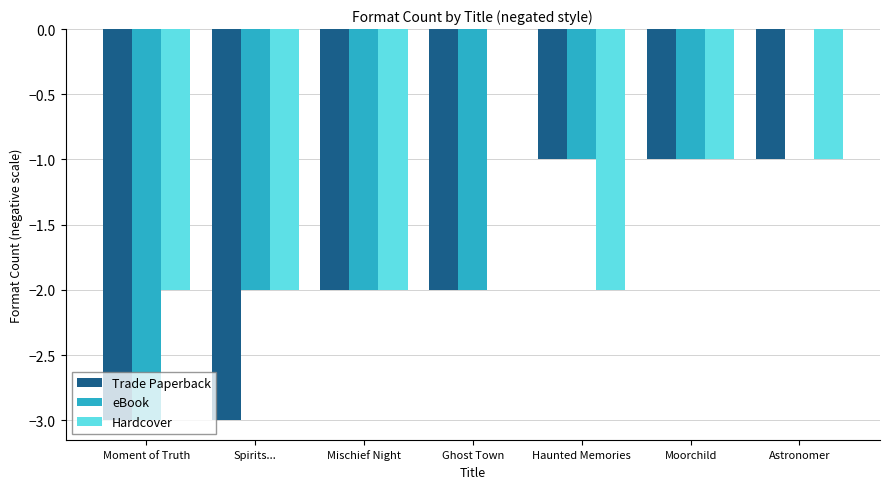

How many distinct data groups are displayed?

3